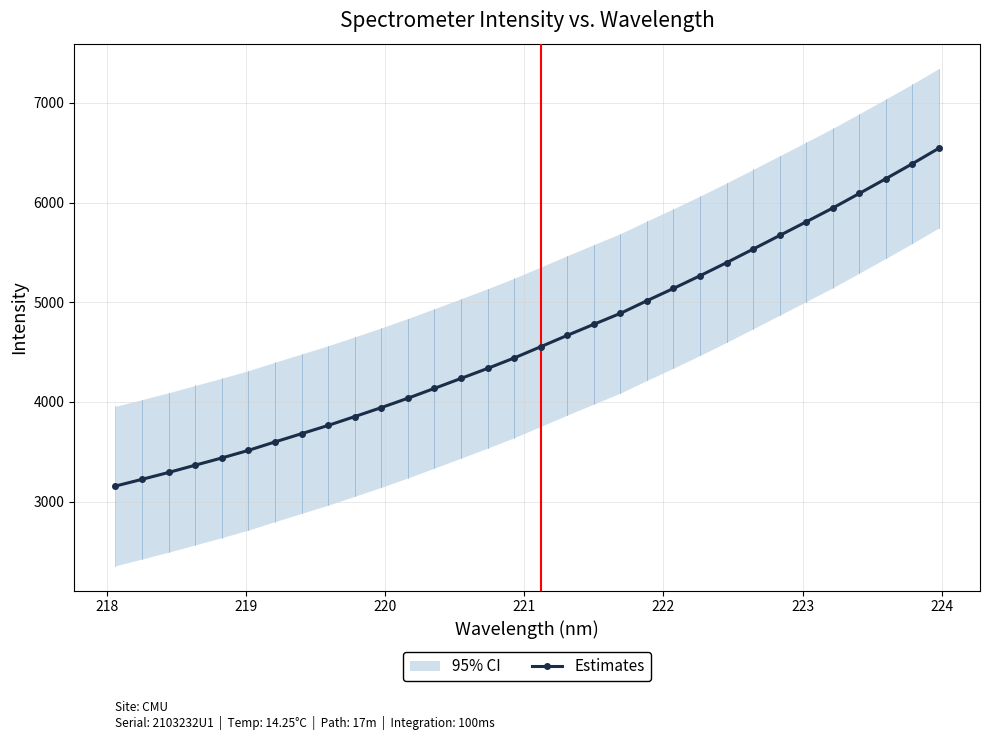

How many data points are less than 4553?

16